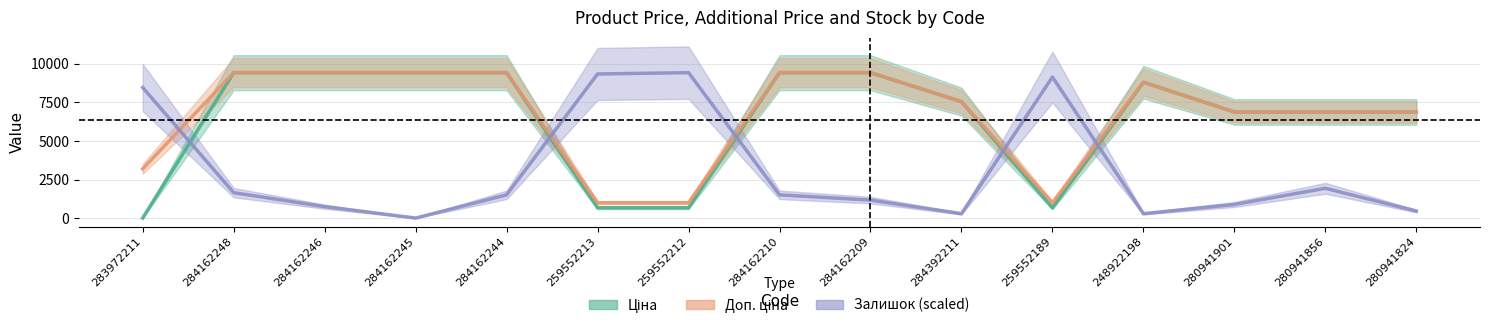

How many intersections are there between Залишок (scaled) and Ціна?

5